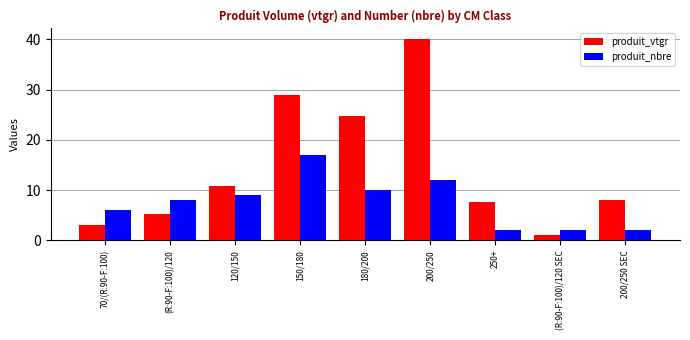

How many categories are shown in the chart?

9